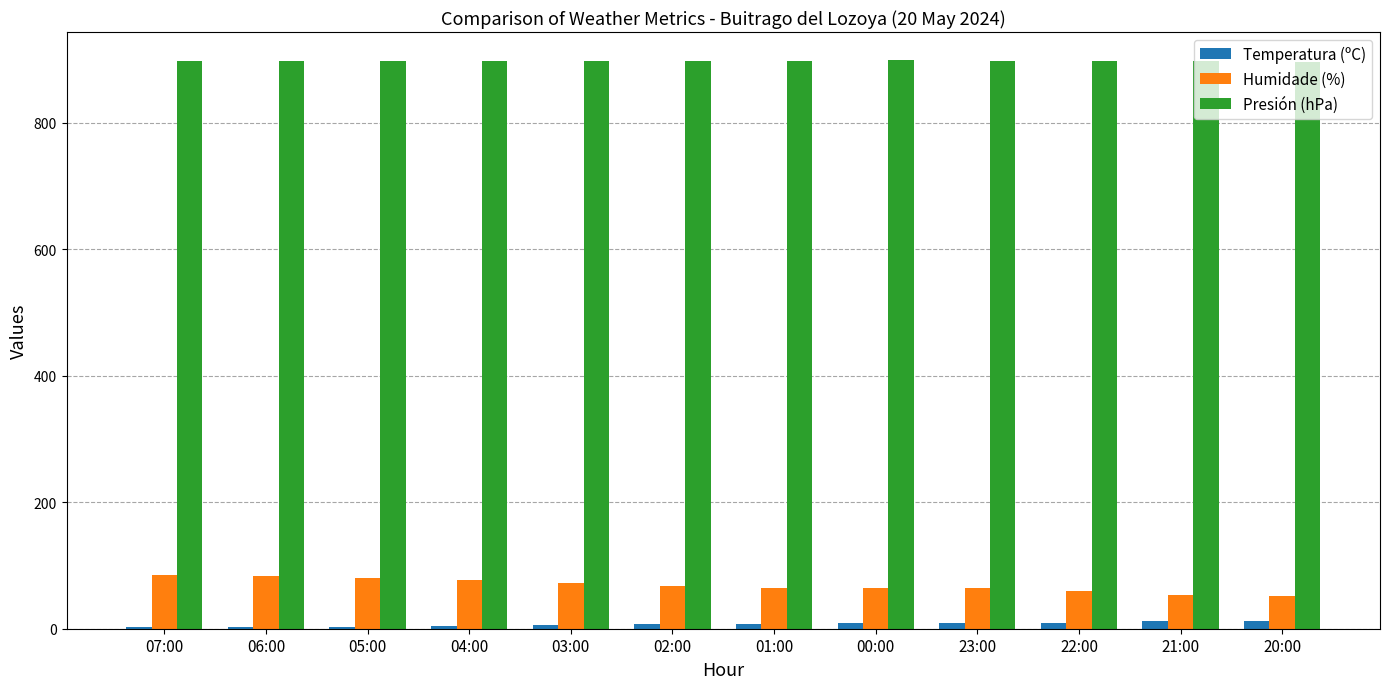

What is the difference between the Humidade (%) values at 05:00 and 03:00?

8.0